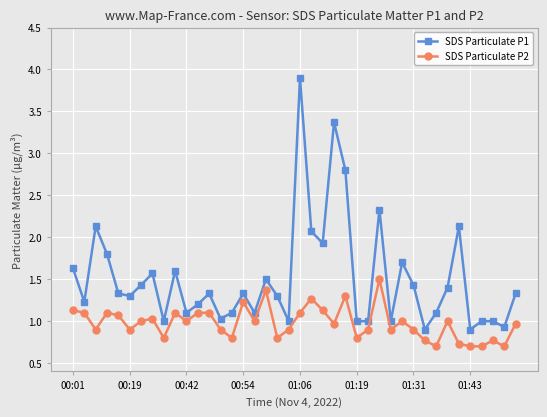

True or false: SDS Particulate P2 and SDS Particulate P1 cross at least once.

False